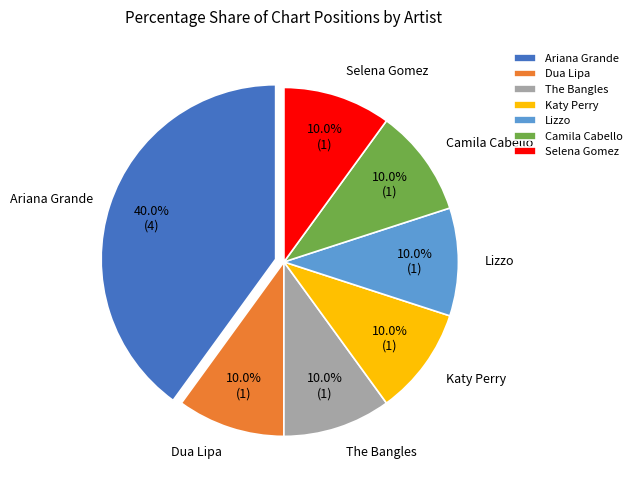

What is the total percentage of The Bangles and Katy Perry?

20.0%